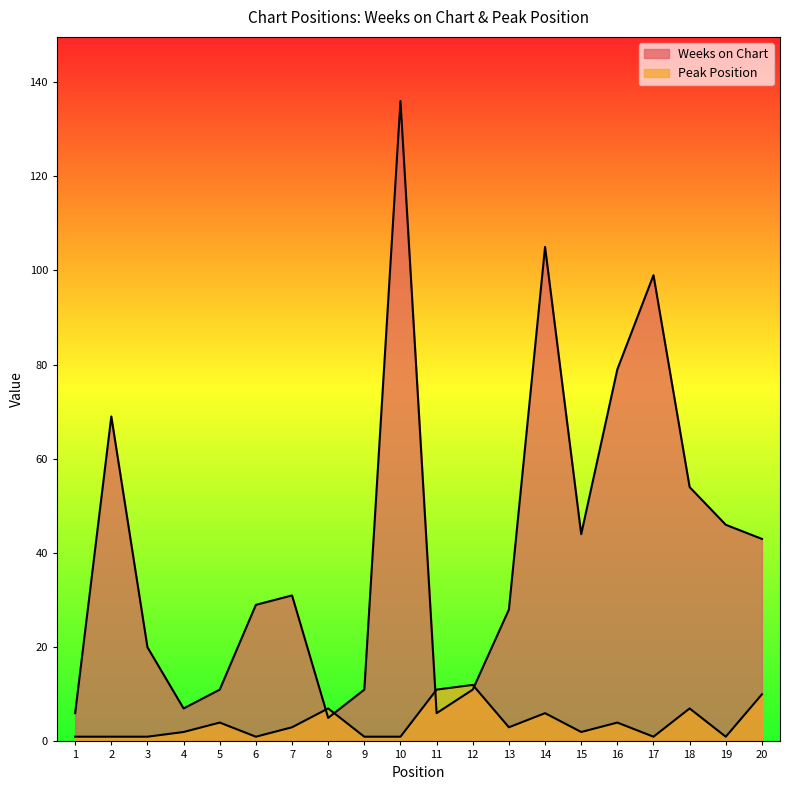

What is the smallest value displayed?

1